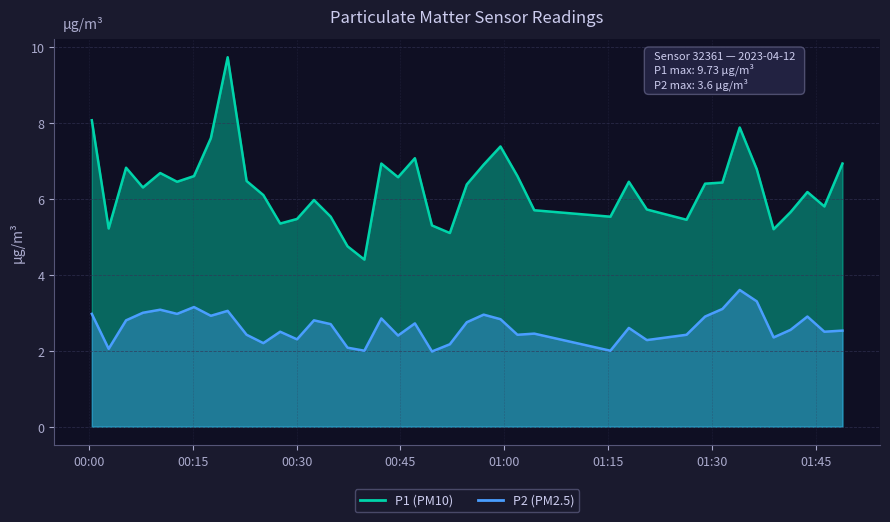

Which series has the largest range (max minus min)?

P1